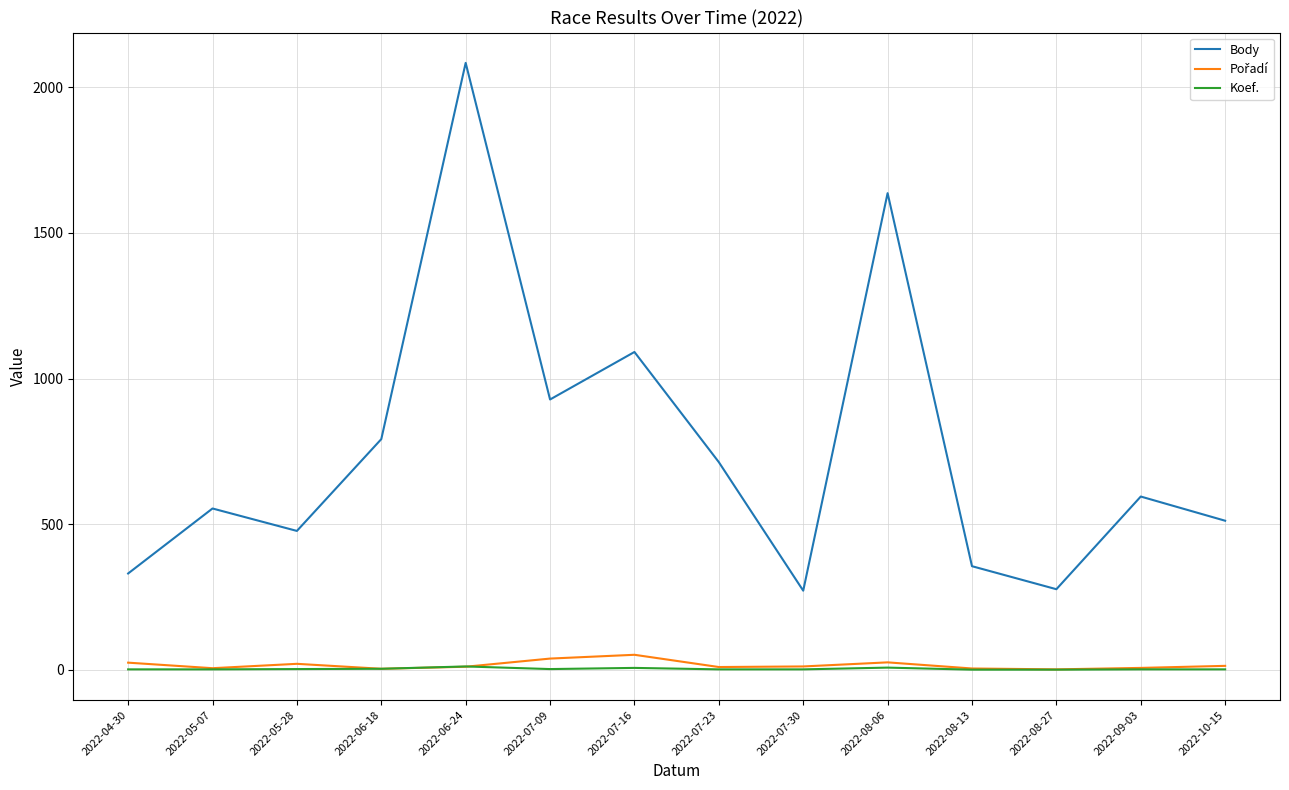

What is the greatest value displayed?

2083